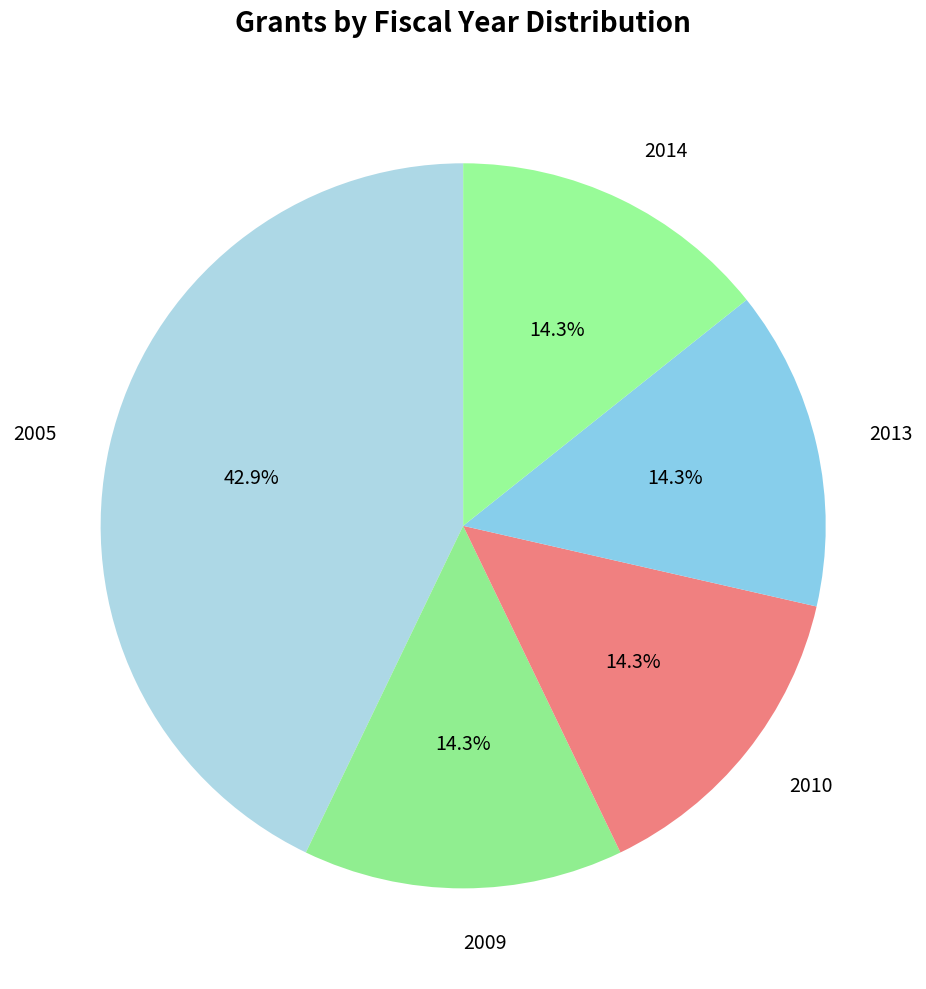

To the nearest percent, what percentage of the pie is 2009?

14%